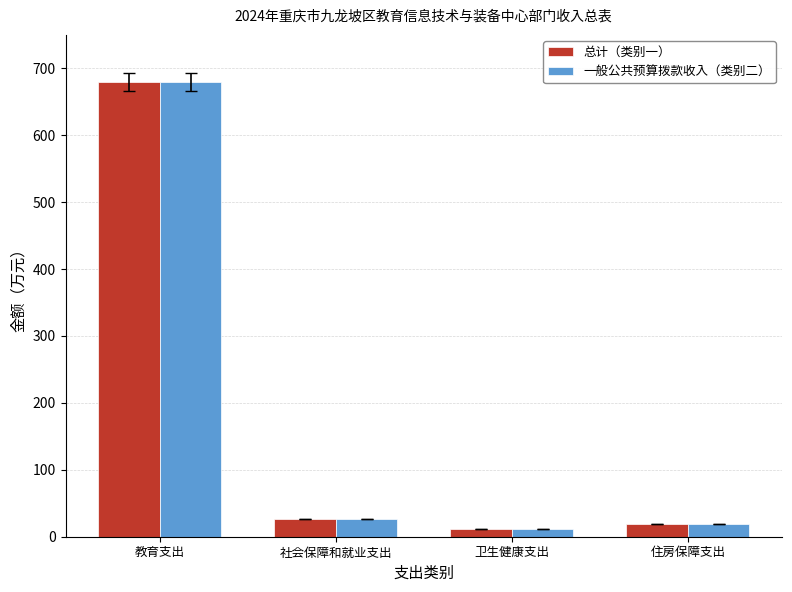

What is the average value of the 总计（类别一） series?

184.4